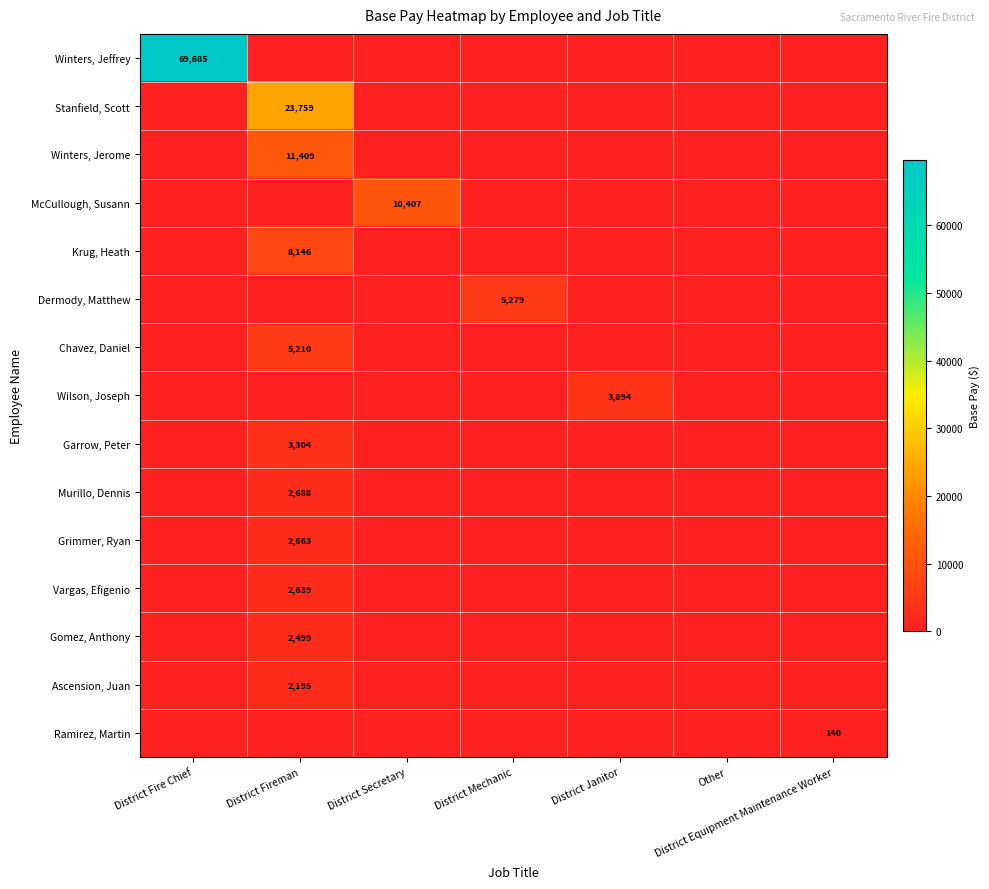

The McCullough, Susann series shows 10407 at District Secretary. True or false?

True